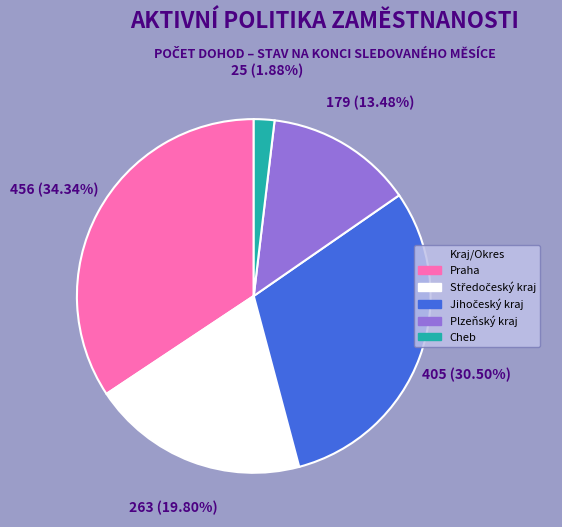

How many slices are in this pie chart?

5